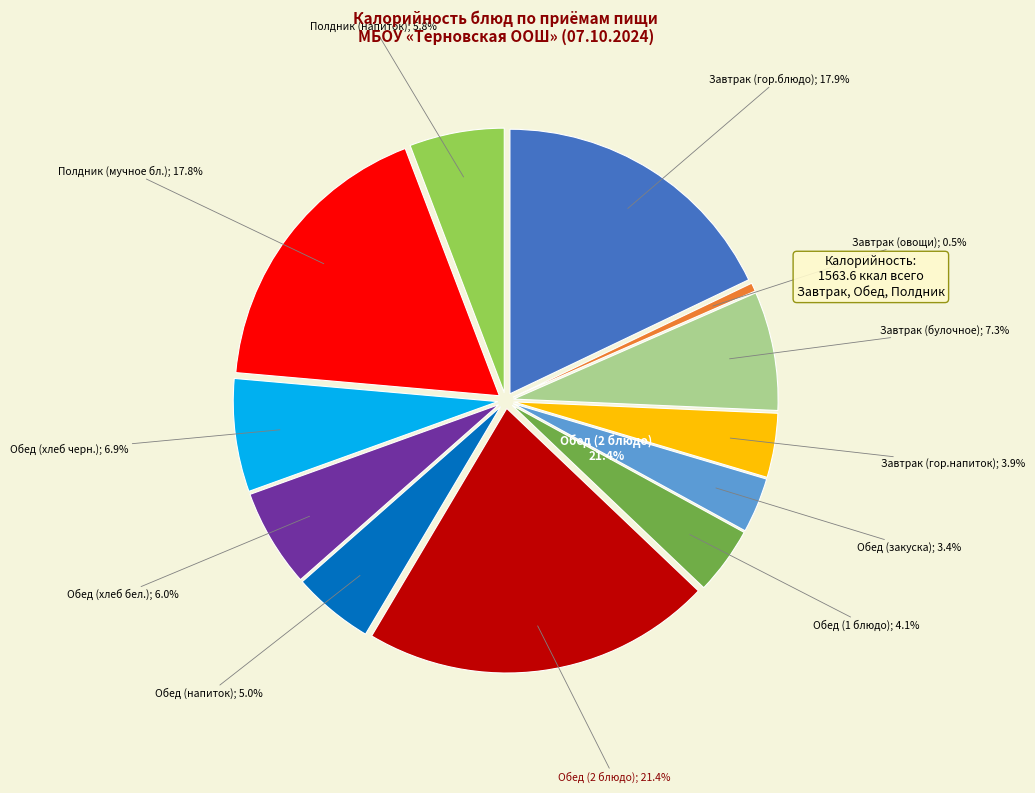

Rank the categories by value from highest to lowest.

Обед (2 блюдо), Завтрак (гор.блюдо), Полдник (мучное бл.), Завтрак (булочное), Обед (хлеб черн.), Обед (хлеб бел.), Полдник (напиток), Обед (напиток), Обед (1 блюдо), Завтрак (гор.напиток), Обед (закуска), Завтрак (овощи)